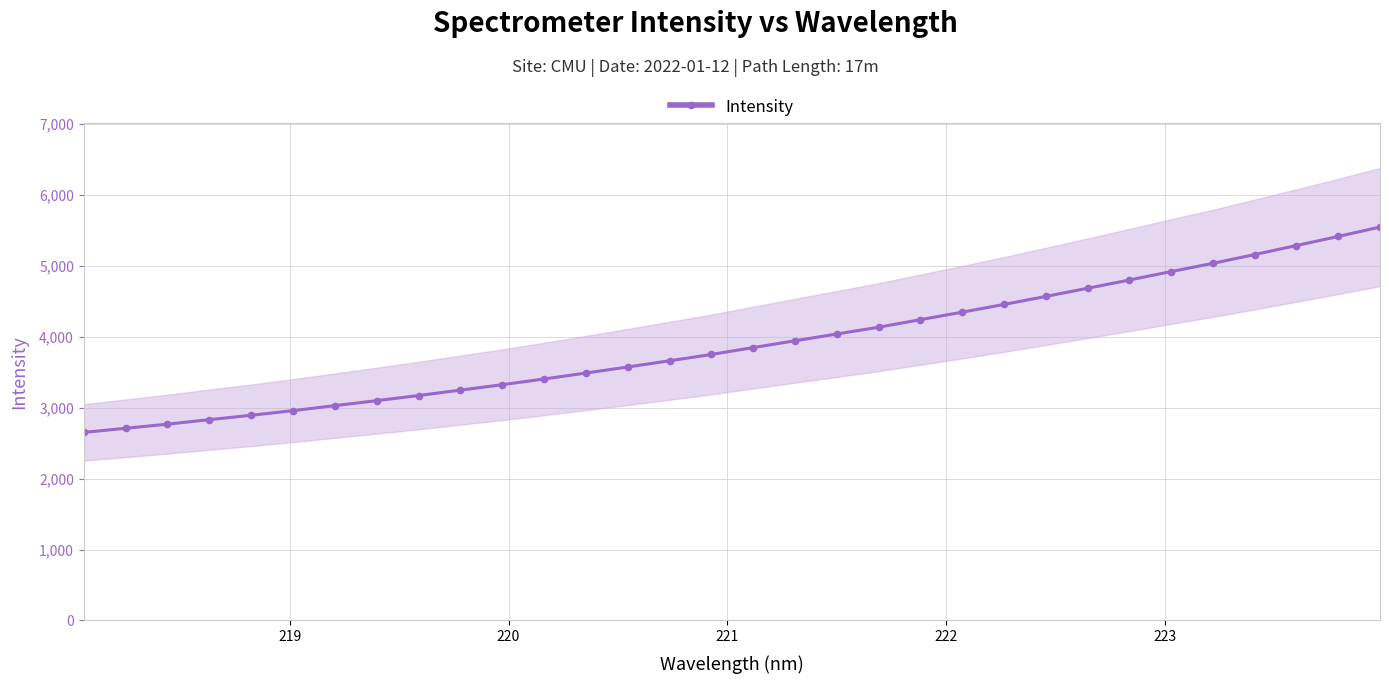

What is the average value?

3903.9